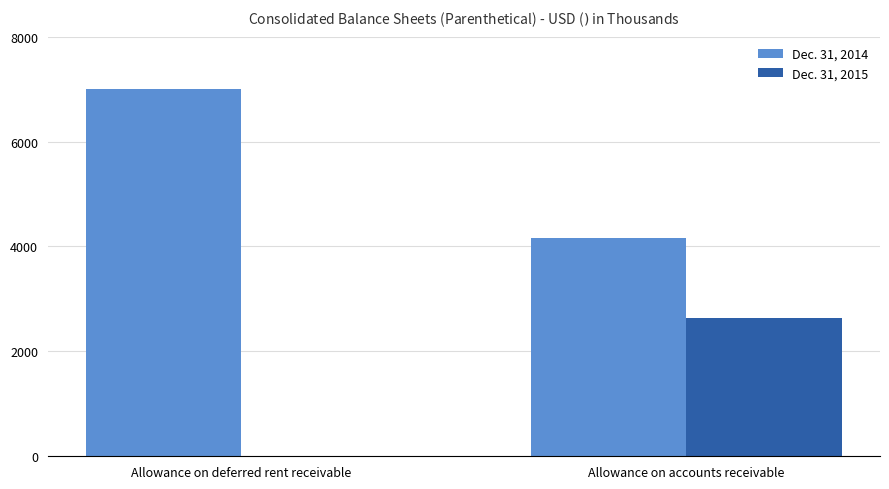

How many categories are shown in the chart?

2